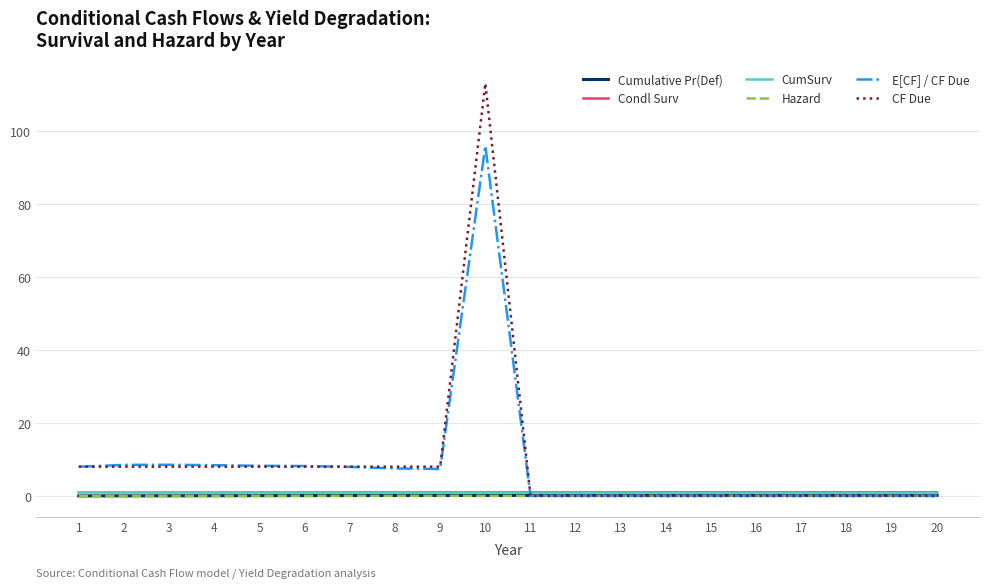

The value of CF Due at 20 is 0.0. True or false?

True